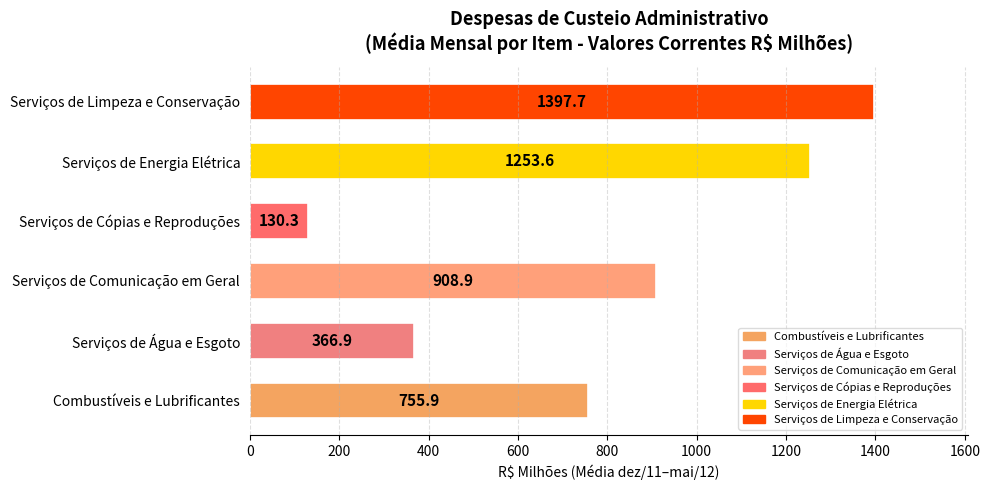

What is the average value?

802.2